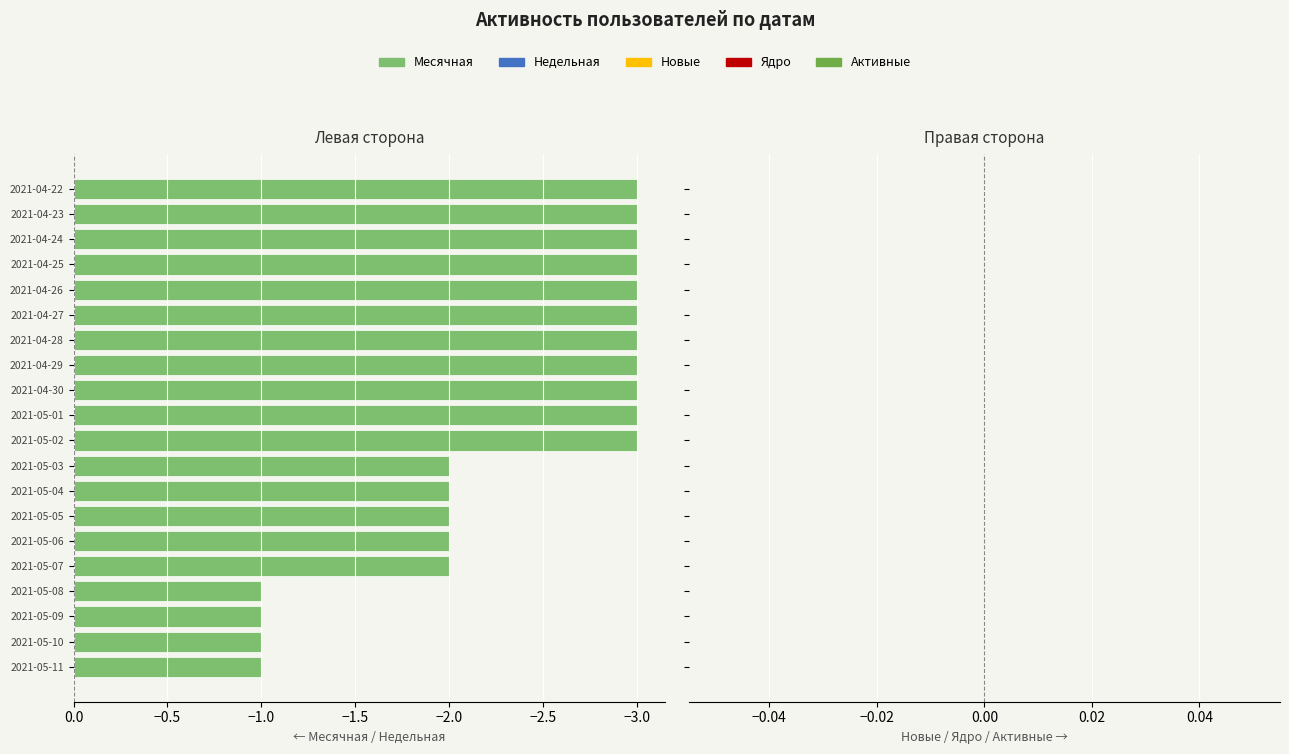

Count the number of categories in the chart.

20